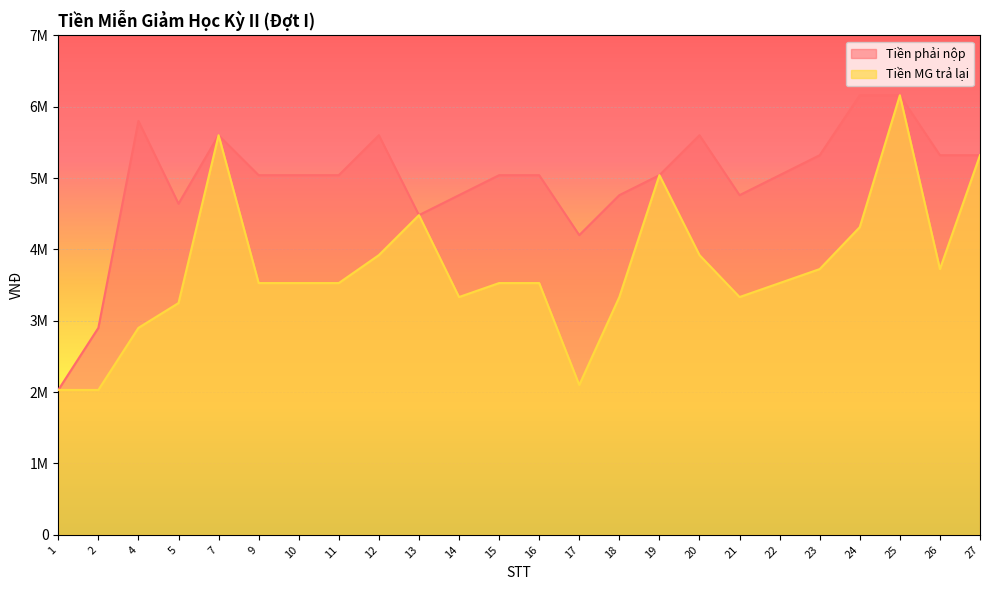

How many data points in Tiền phải nộp are above 5040000?

9